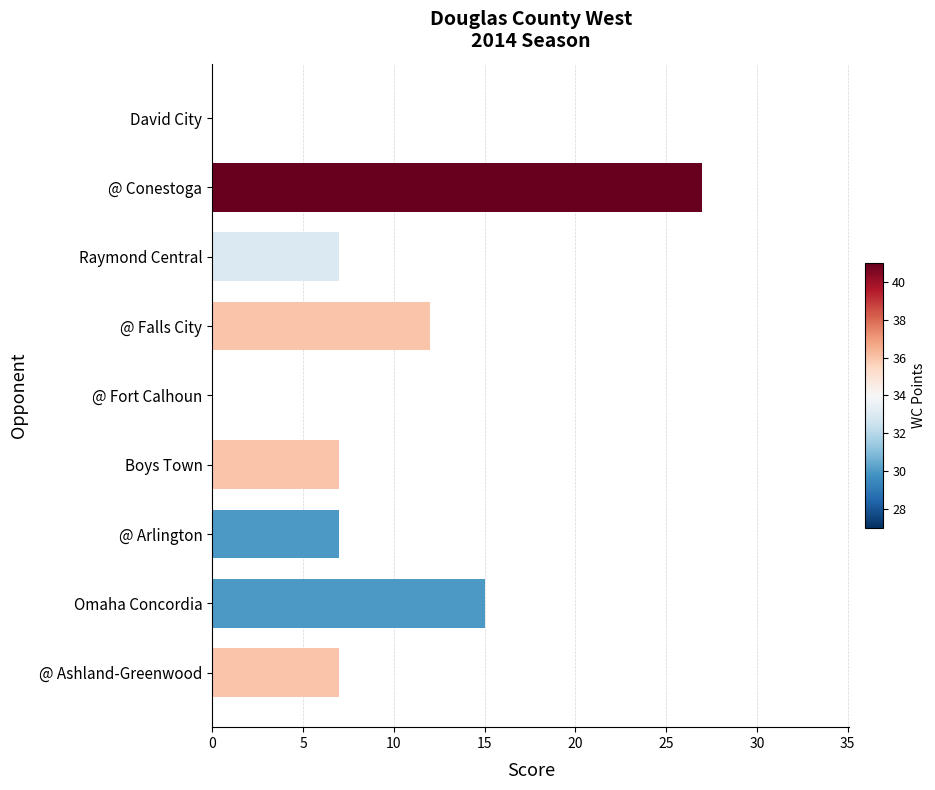

What is the sum of the values at Raymond Central and @ Falls City?

19